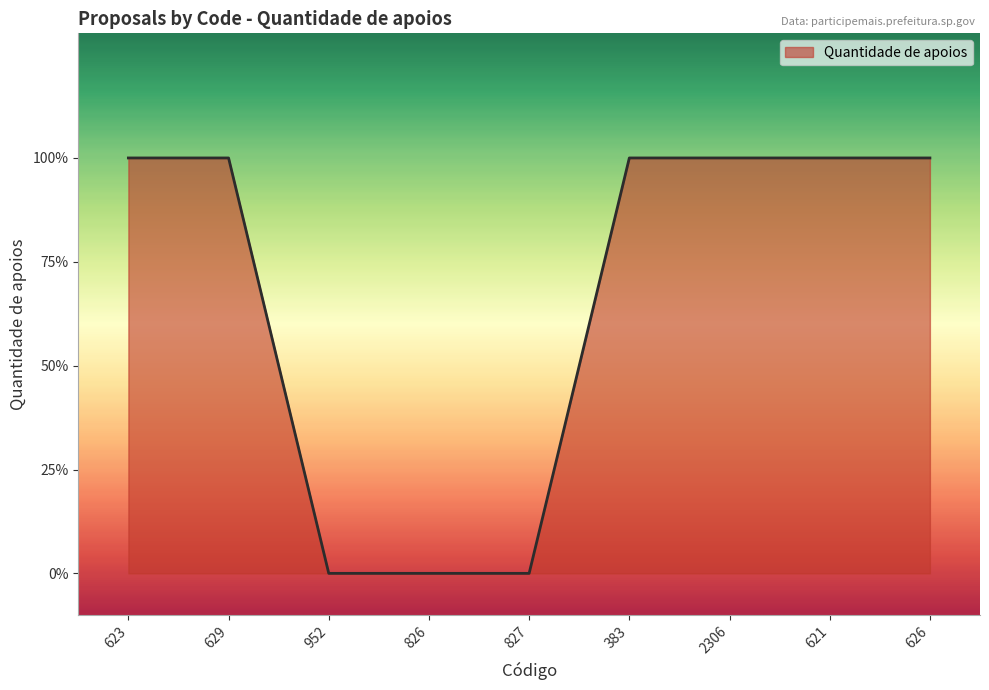

Does the chart have visible grid lines?

No